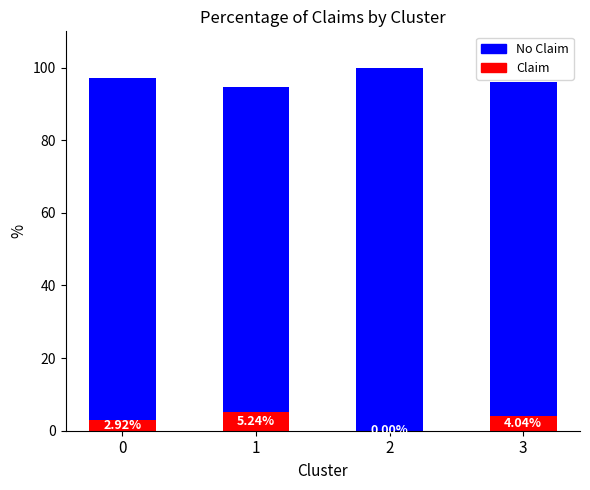

What is the greatest value displayed?

100.0